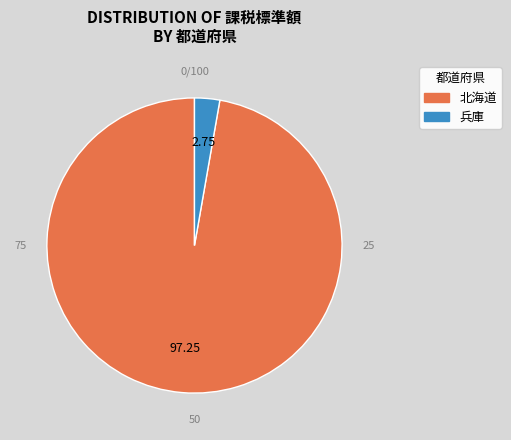

Which category accounts for the majority?

北海道